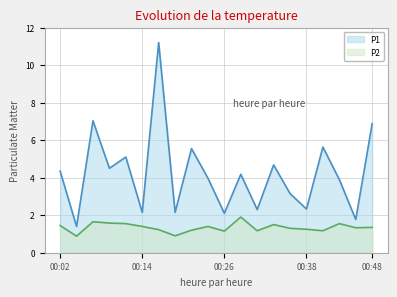

What is the average value of the P1 series?

4.2